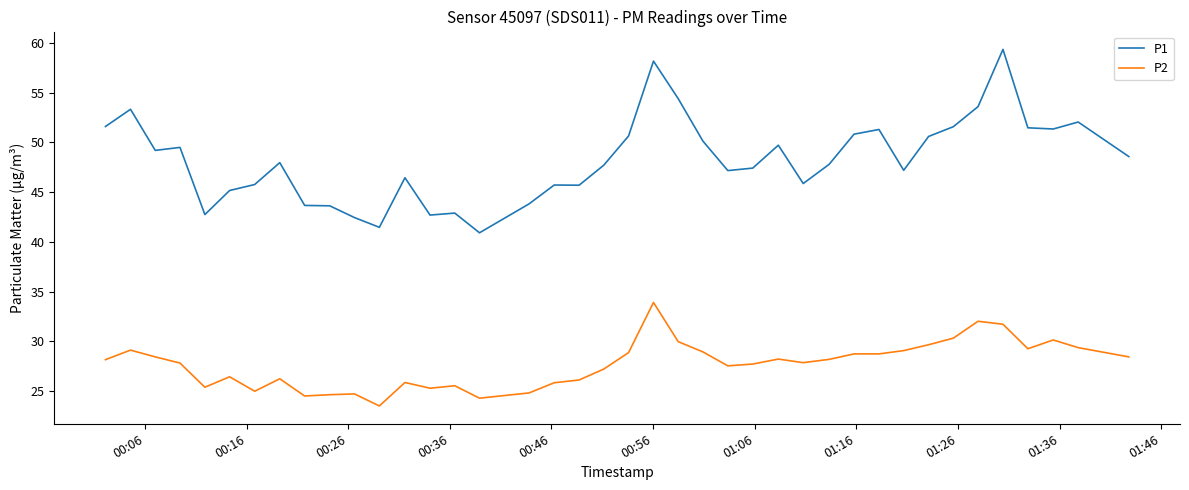

List the series in order of their overall mean, lowest first.

P2, P1